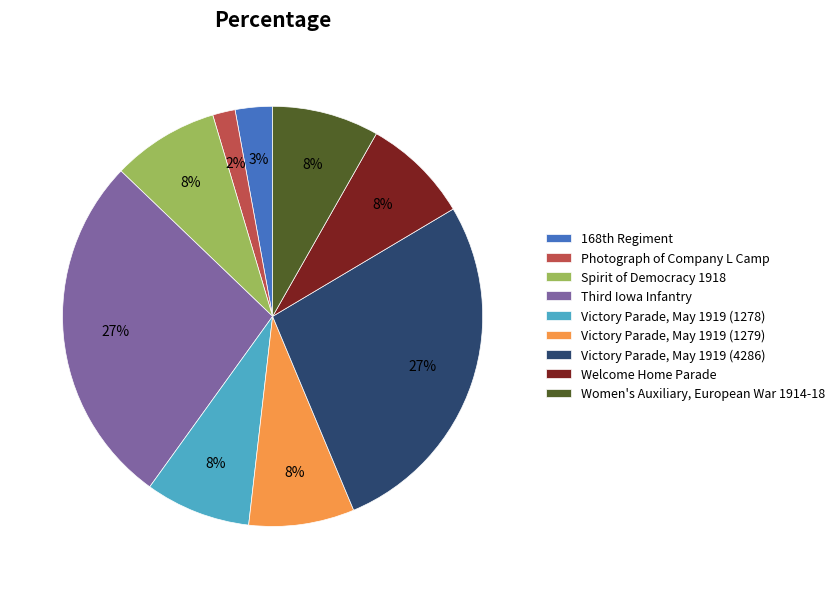

What is the ratio of the value at Victory Parade, May 1919 (4286) to the value at Victory Parade, May 1919 (1279)?

3.4